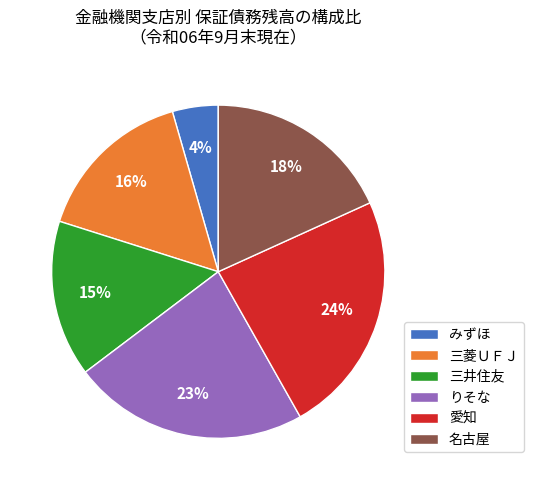

The 三菱ＵＦＪ slice represents 16% of the pie. True or false?

True